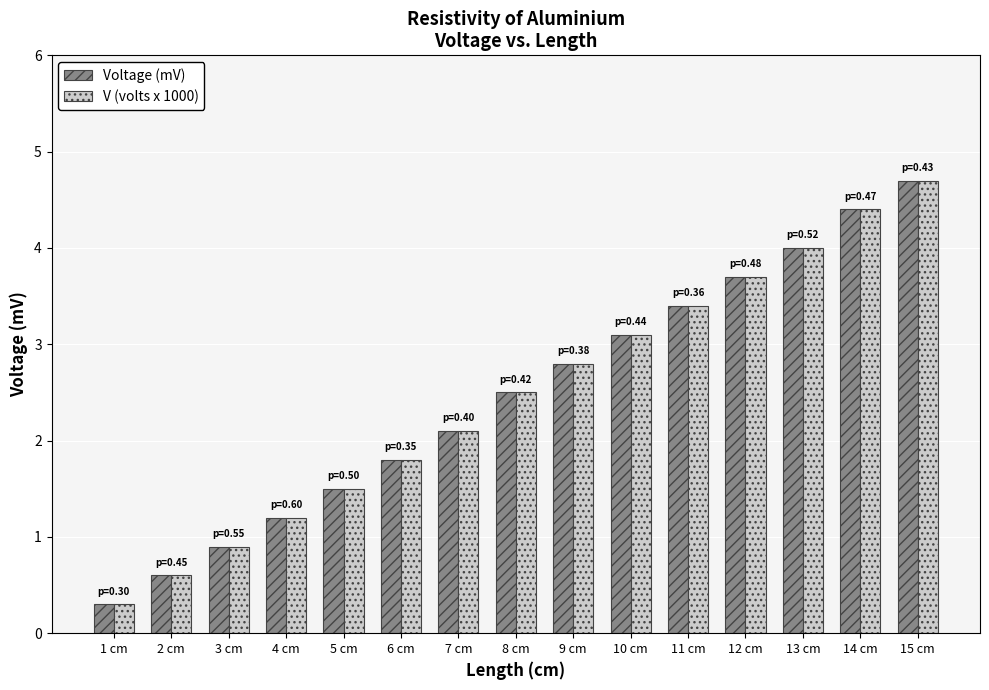

How many bars are there in total?

30